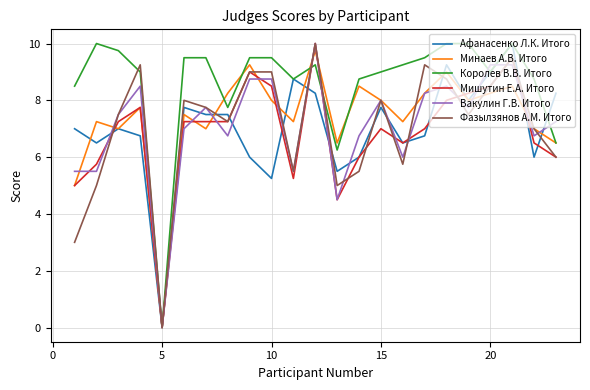

Which series has the largest total across all categories?

Королев В.В. Итого